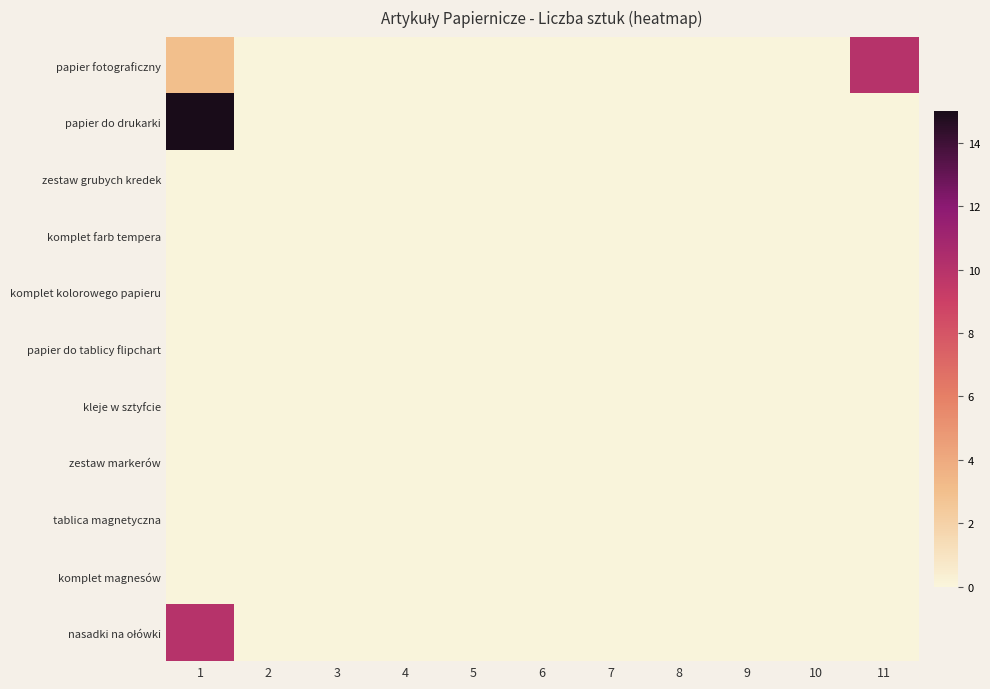

Rank the series at 3 from lowest to highest value.

papier fotograficzny, papier do drukarki, zestaw grubych kredek, komplet farb tempera, komplet kolorowego papieru, papier do tablicy flipchart, kleje w sztyfcie, zestaw markerów, tablica magnetyczna, komplet magnesów, nasadki na ołówki